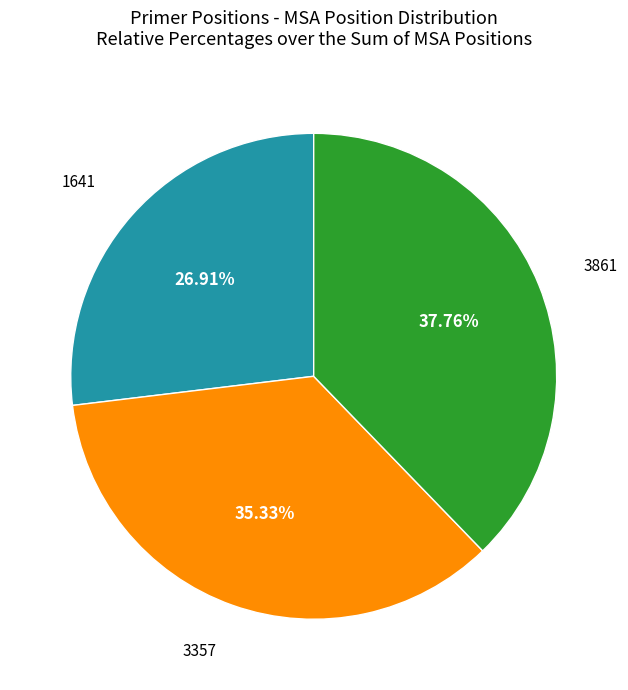

Does any single category account for the majority?

No